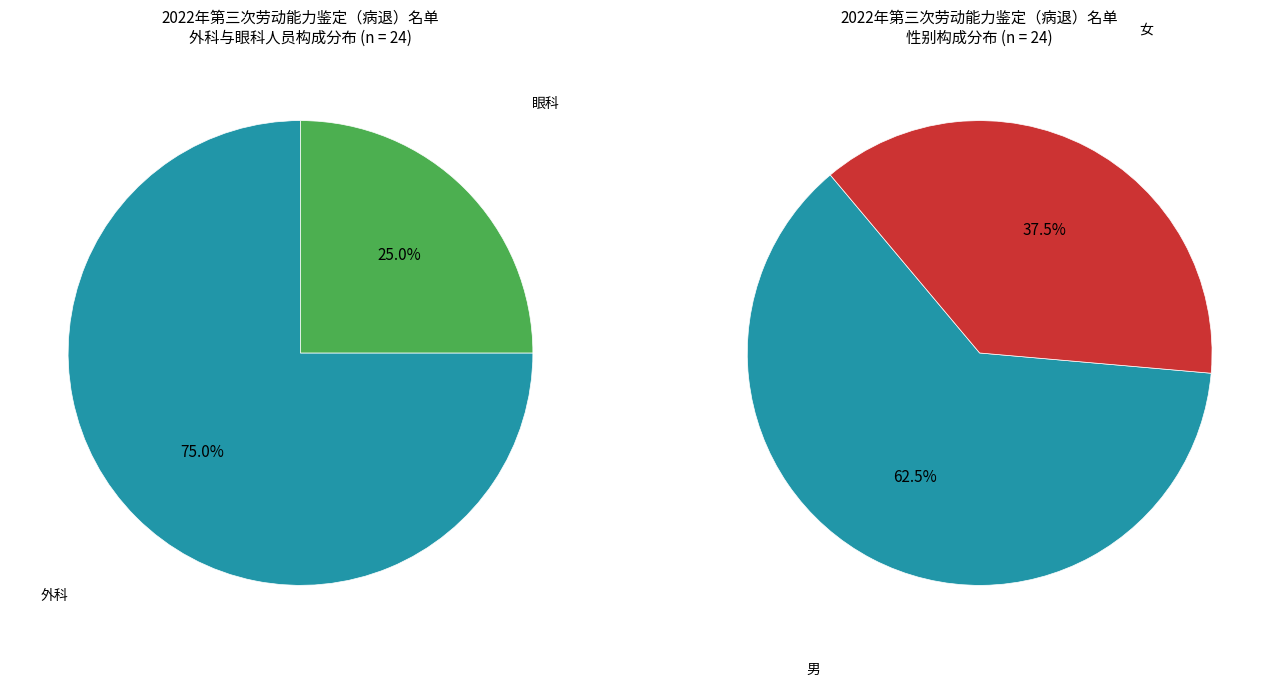

What is the total percentage of 眼科 and 外科?

100.0%